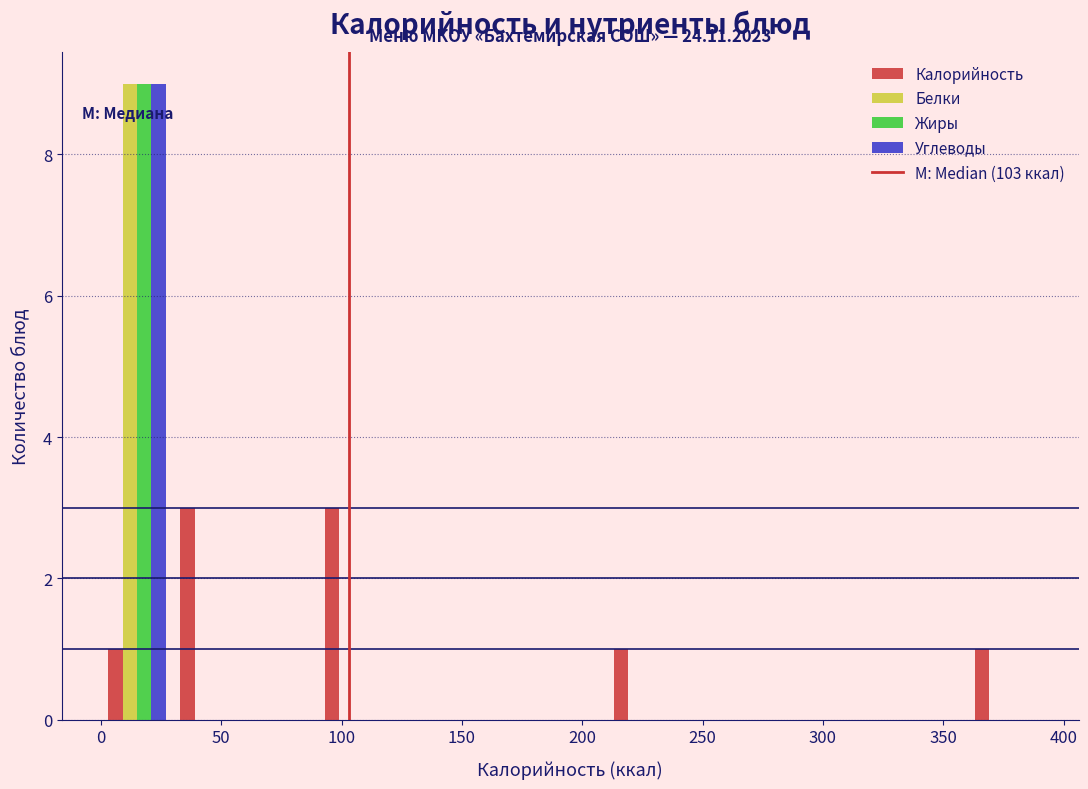

In the Белки series, which range on the x-axis has the tallest bar?

0 to 30